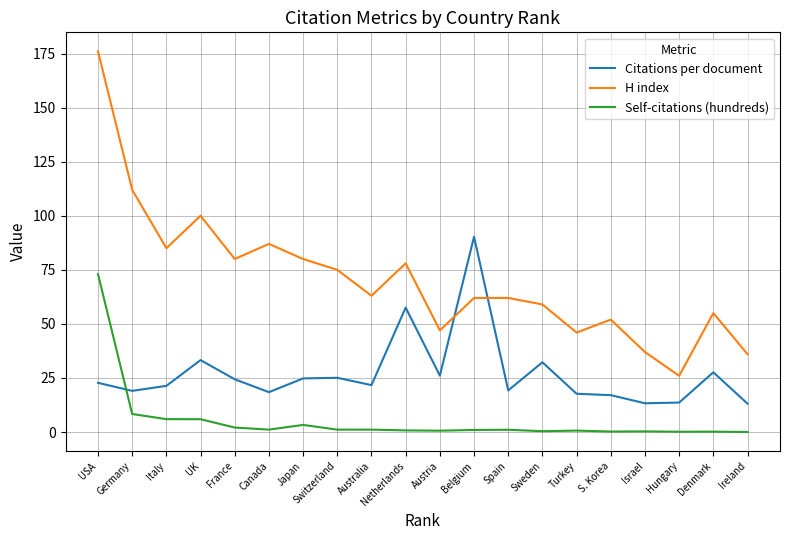

The value of Citations per document at Hungary is 19.9. True or false?

False